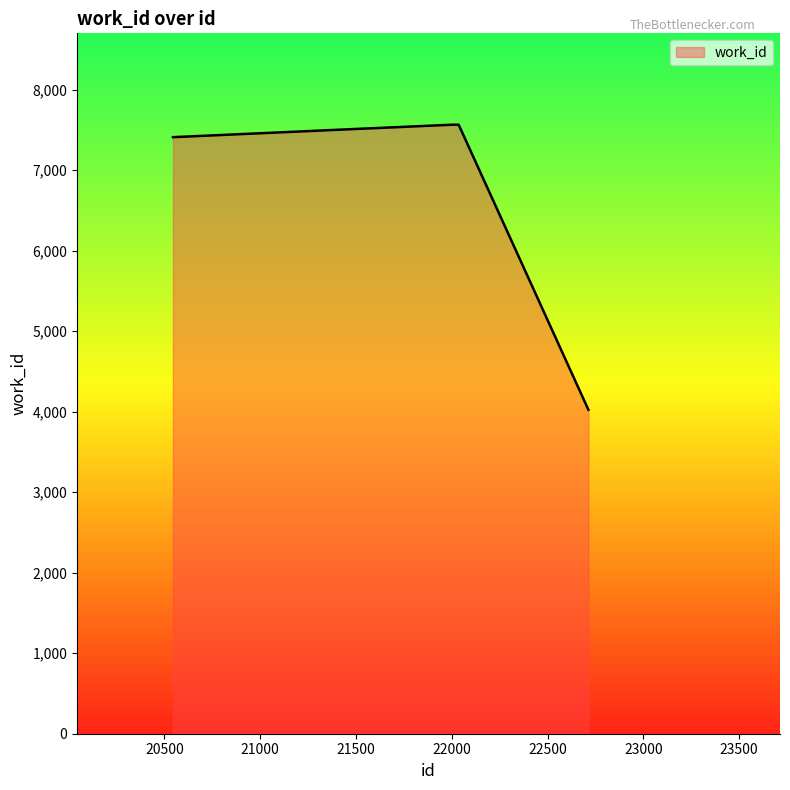

What is the smallest value displayed?

4024